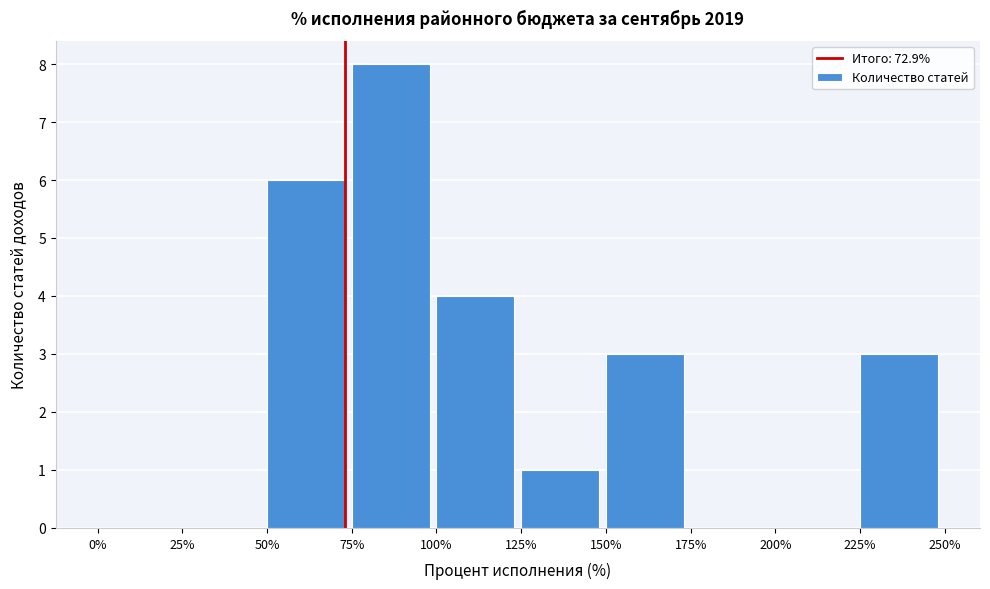

Which range on the x-axis has the tallest bar?

75% to 100%